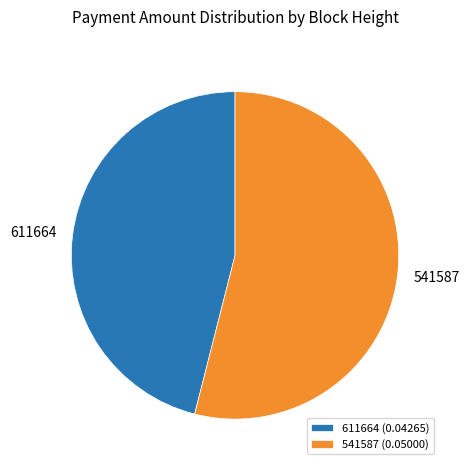

Between 611664 and 541587, which is larger?

541587